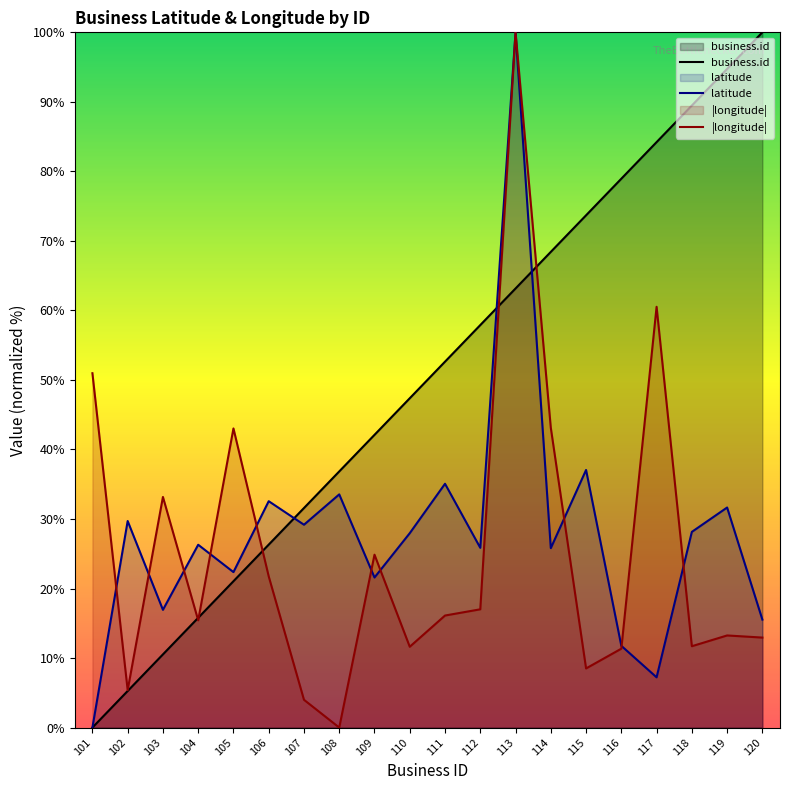

Rank the series at 119 from lowest to highest value.

|longitude|, latitude, business.id